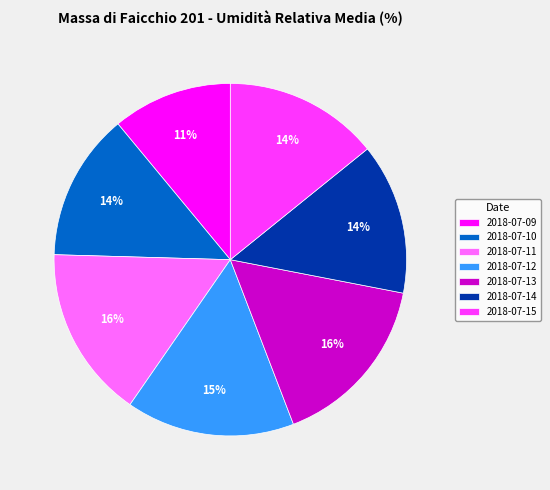

To the nearest percent, what percentage of the pie is 2018-07-09?

11%